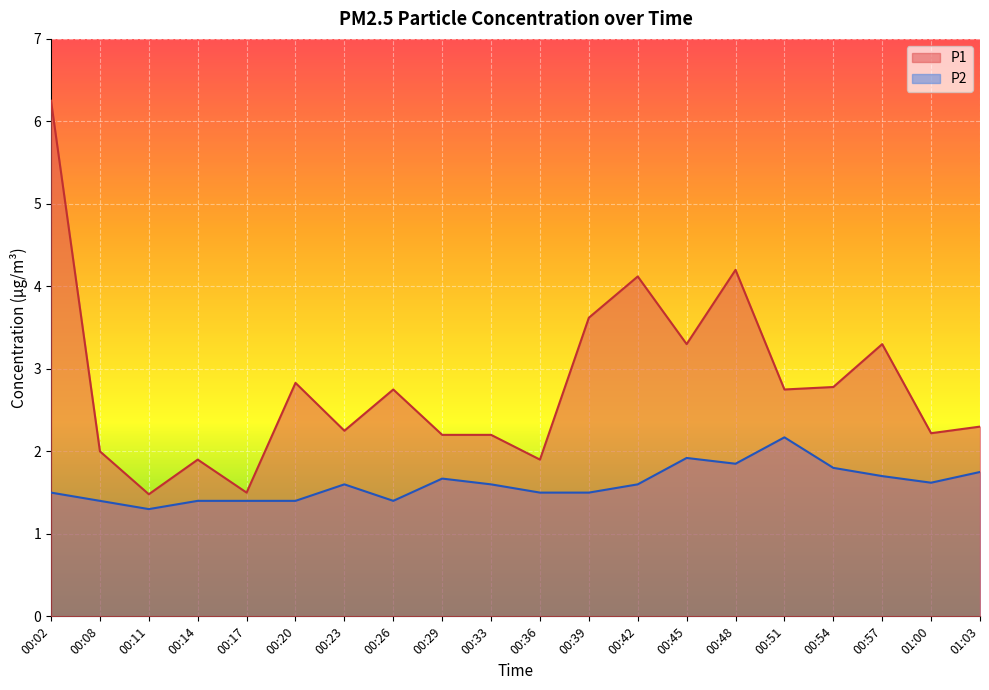

Does the chart display data point markers on the line(s)?

No